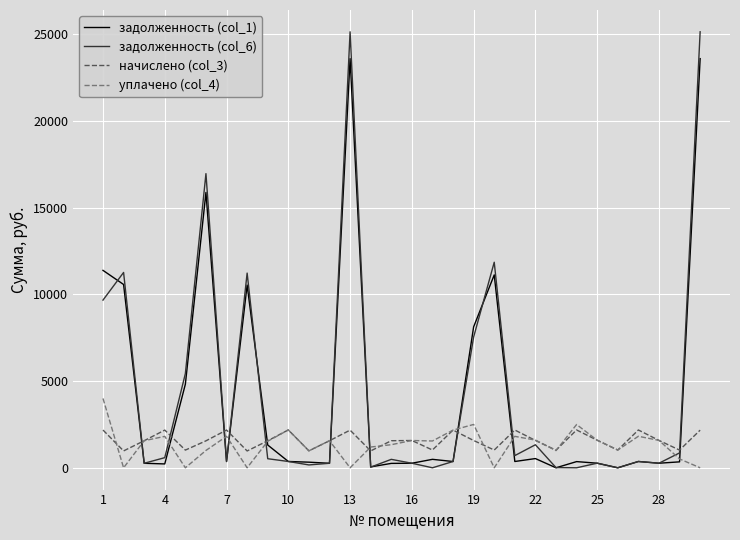

What is the maximum value shown in the chart?

25155.2